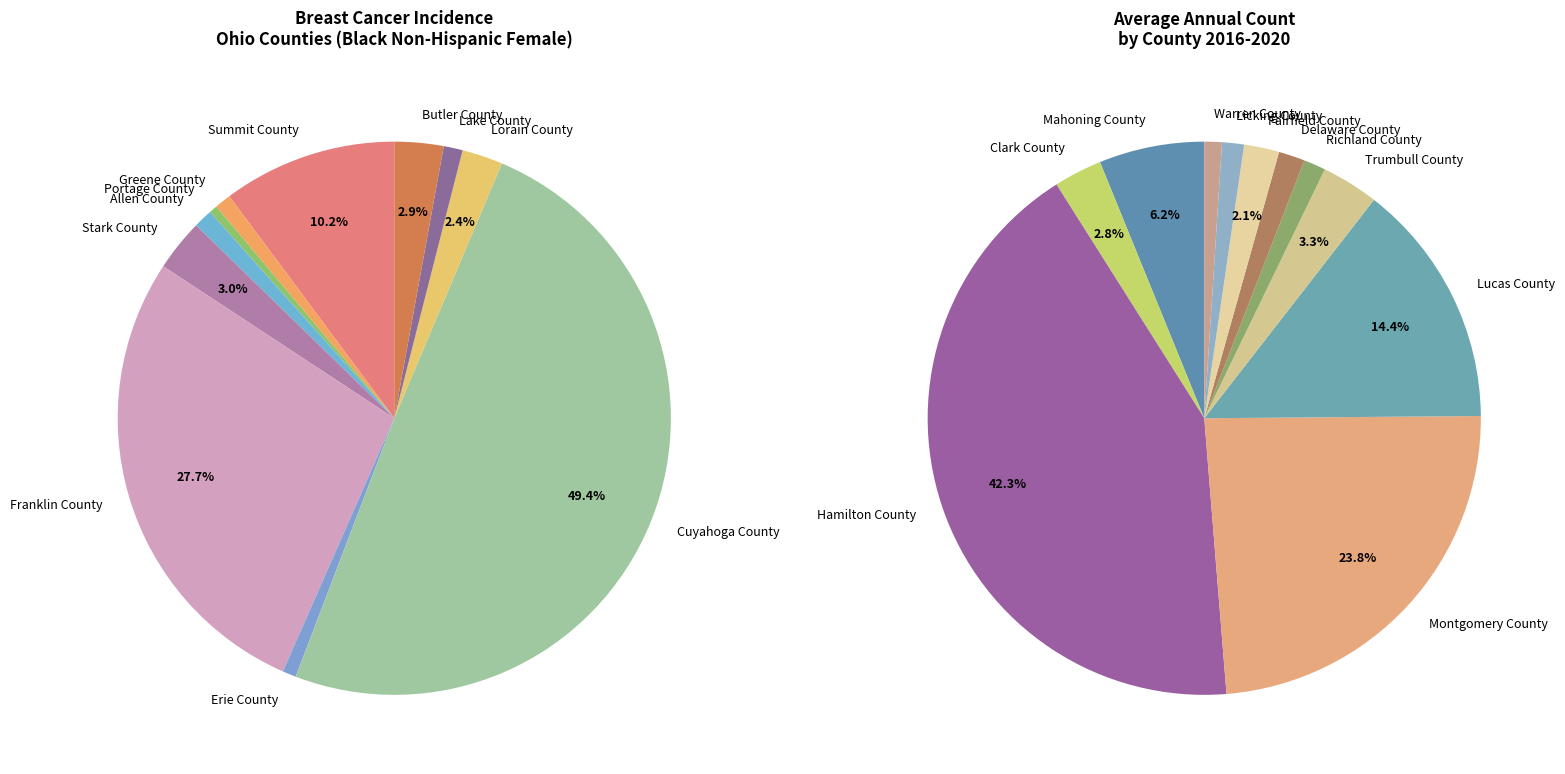

Rank the categories by value from lowest to highest.

Portage County, Warren County, Erie County, Richland County, Licking County, Greene County, Delaware County, Allen County, Lake County, Fairfield County, Clark County, Trumbull County, Lorain County, Butler County, Stark County, Mahoning County, Lucas County, Summit County, Montgomery County, Hamilton County, Franklin County, Cuyahoga County